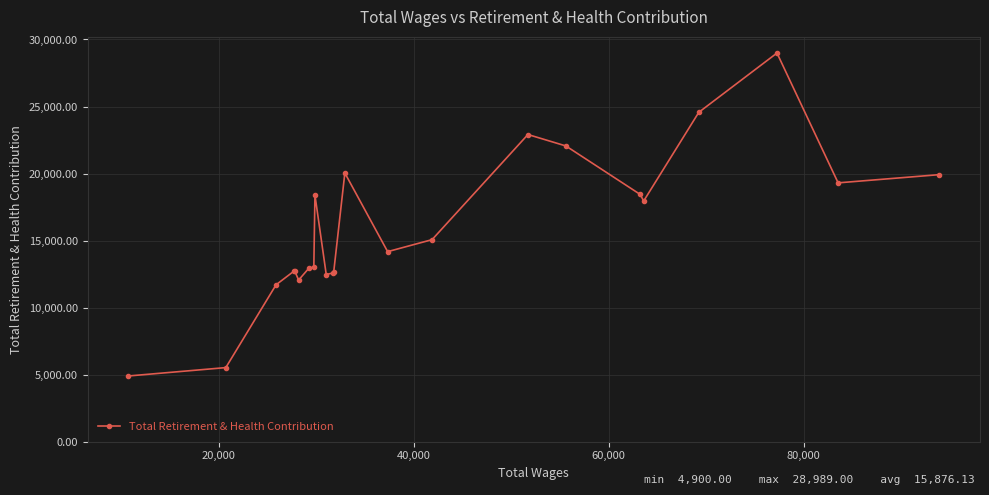

What is the difference between the maximum and minimum values?

24089